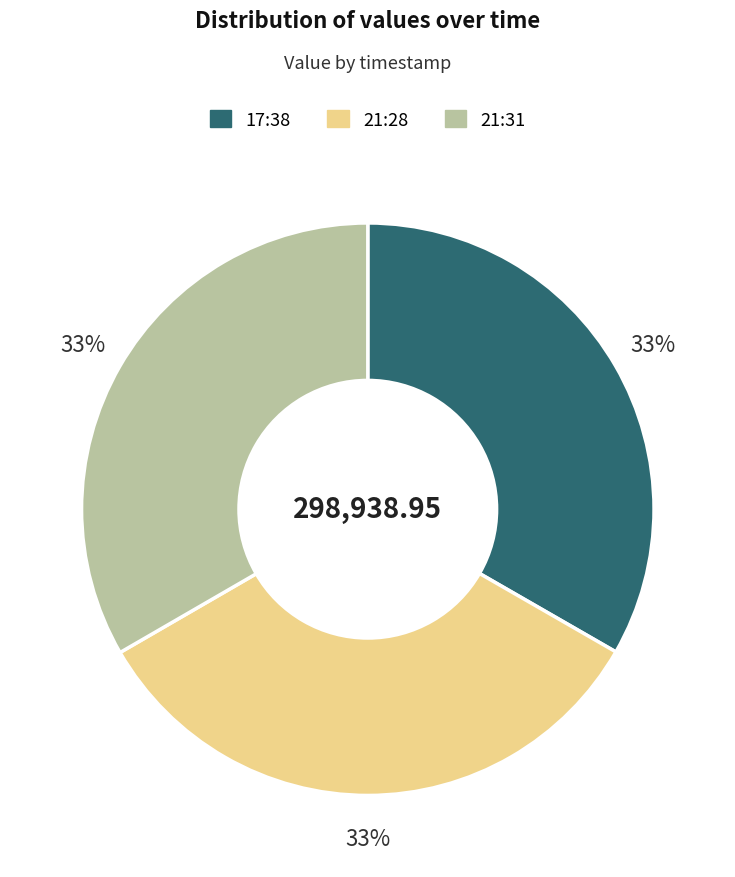

What is the ratio of the value at 17:38 to the value at 21:28?

1.0